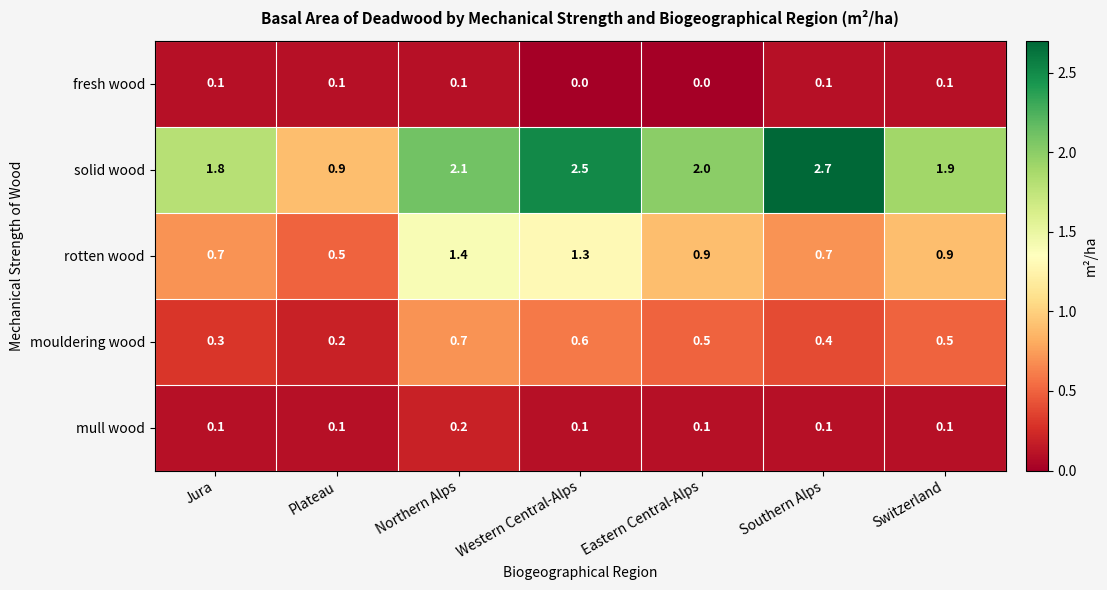

The value of mouldering wood at Western Central-Alps is 0.6. True or false?

True